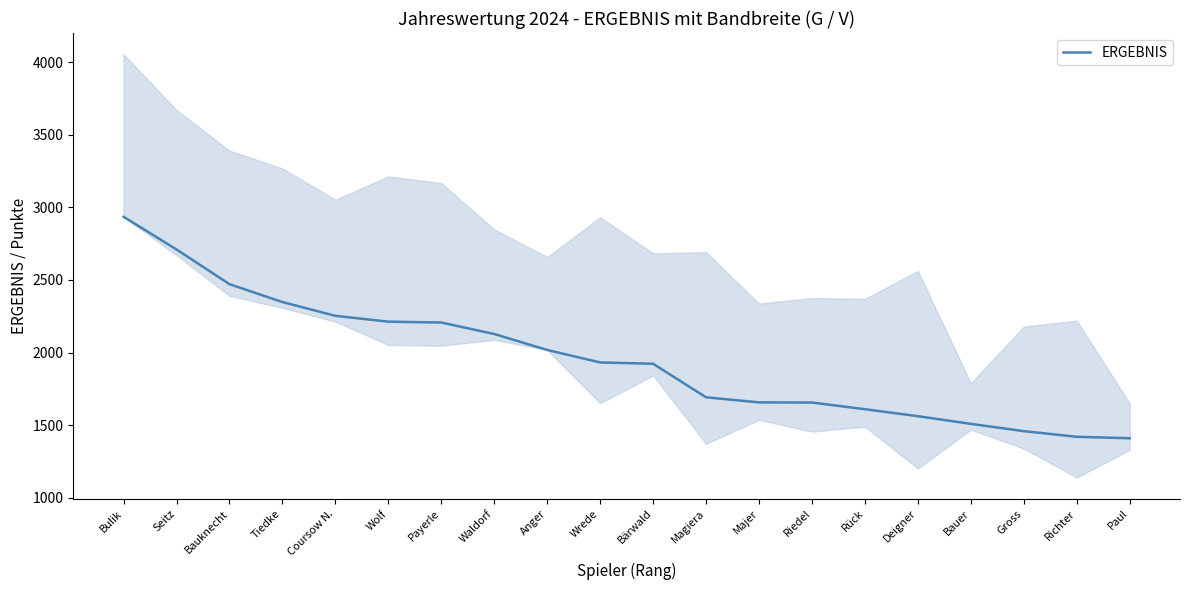

The value at Coursow N. is 691. True or false?

False